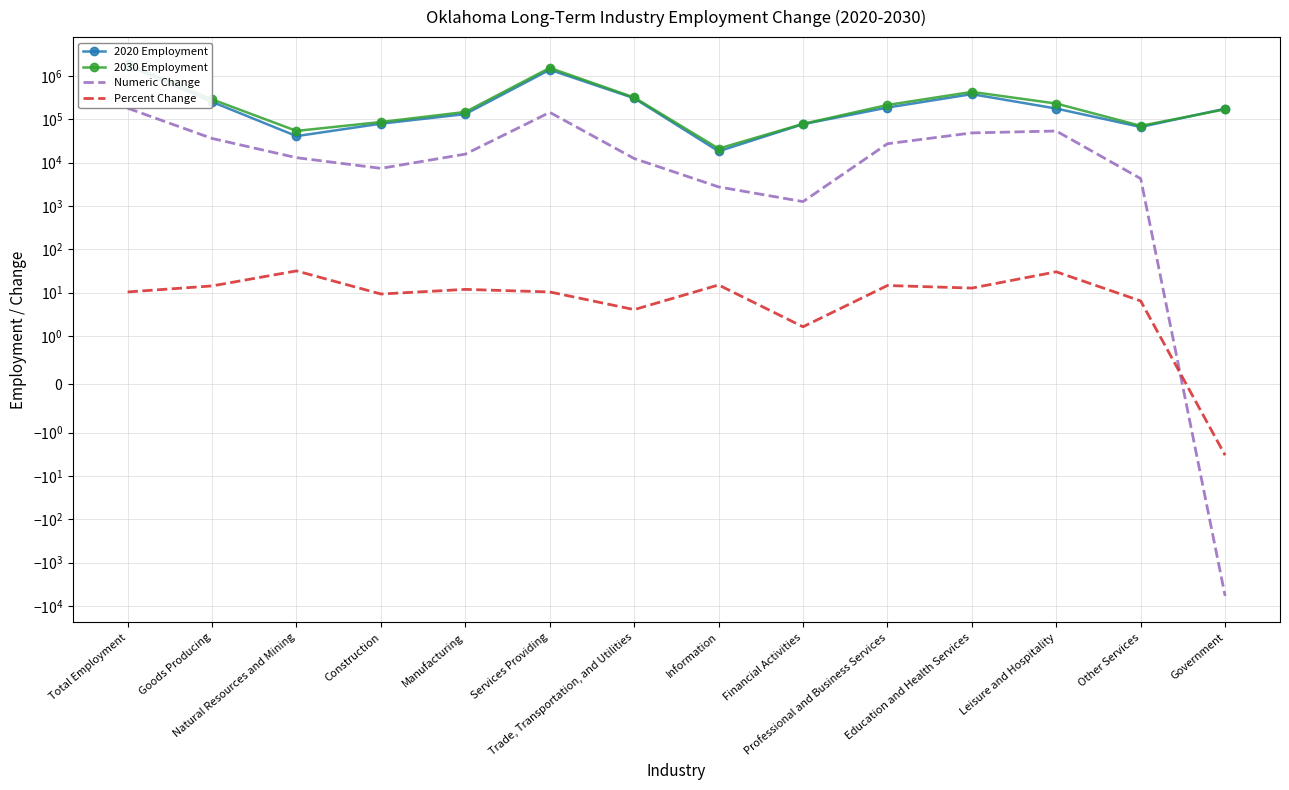

Between Total Employment and Goods Producing, which series saw the biggest shift?

2030 Employment